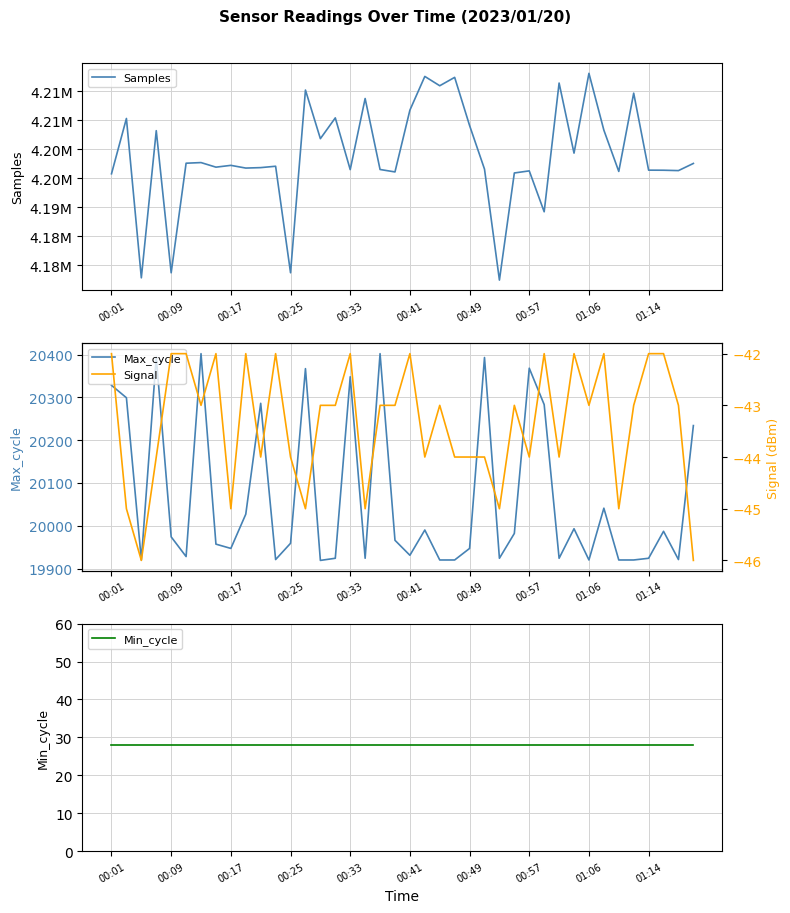

In Samples, how many points are higher than both neighbors (excluding endpoints)?

14